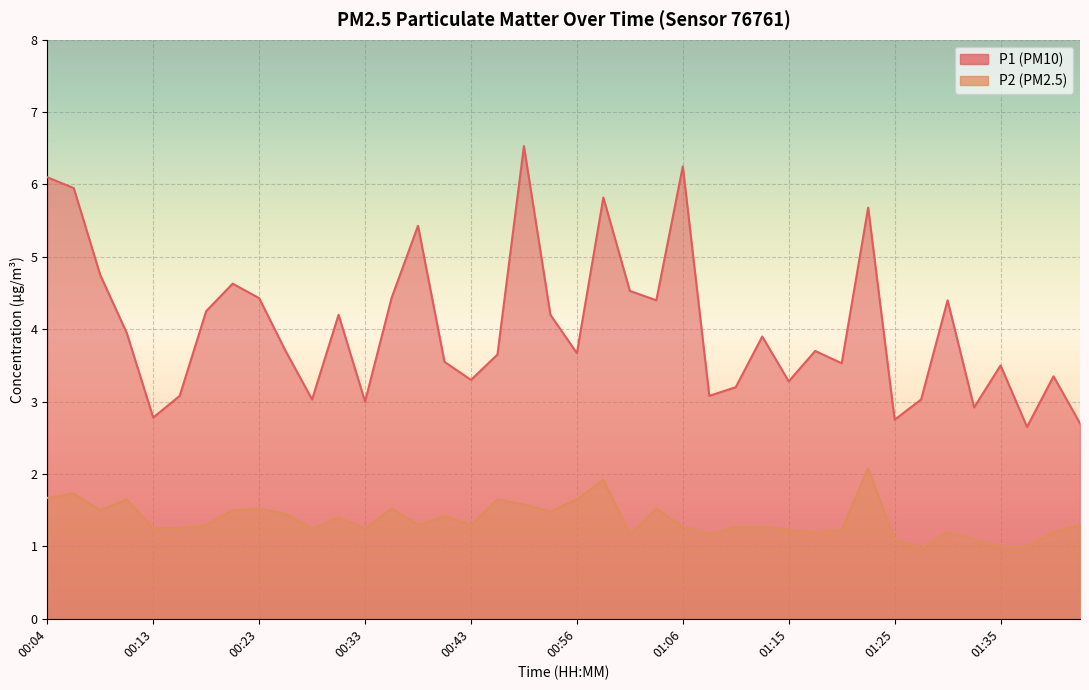

How many data points does each series have?

40